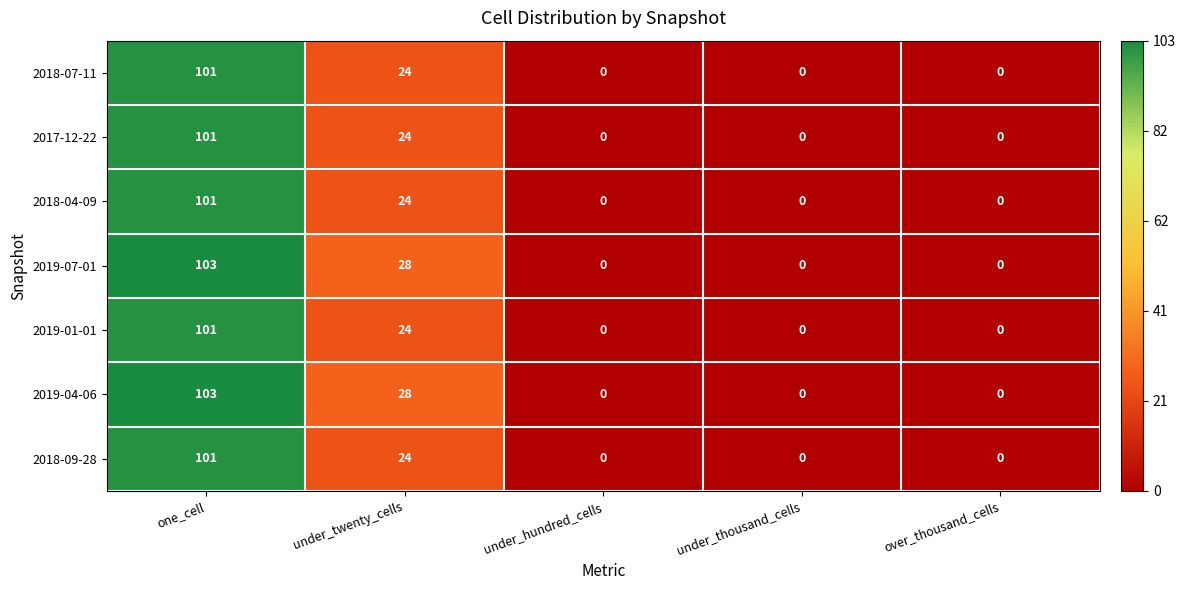

True or false: 2018-04-09 has a value of 31 at under_thousand_cells.

False